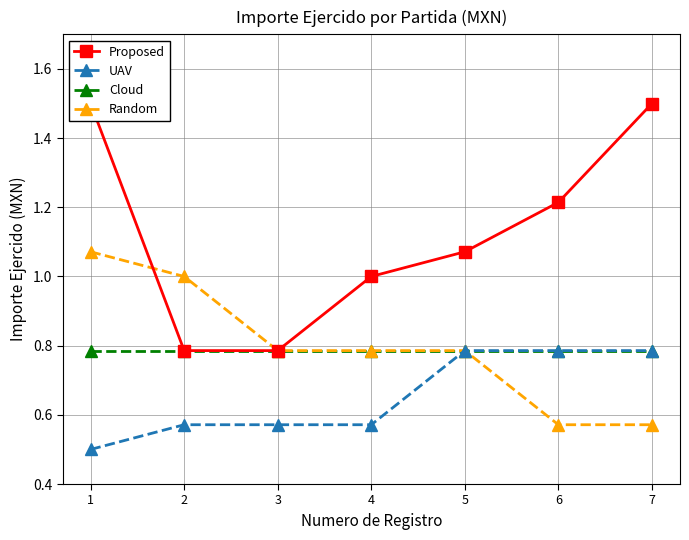

True or false: Cloud and UAV intersect in this chart.

False